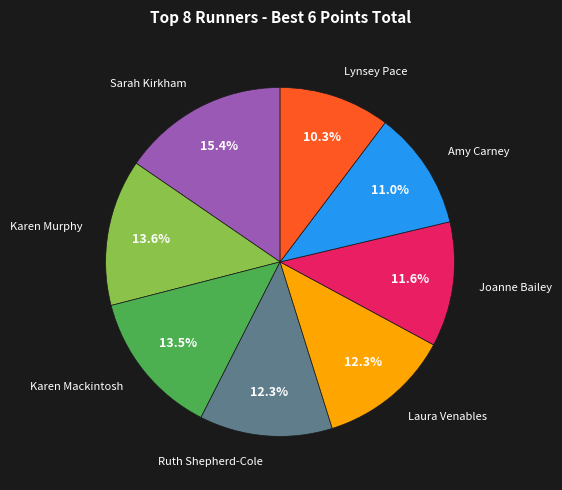

True or false: Laura Venables accounts for 27% of the total.

False